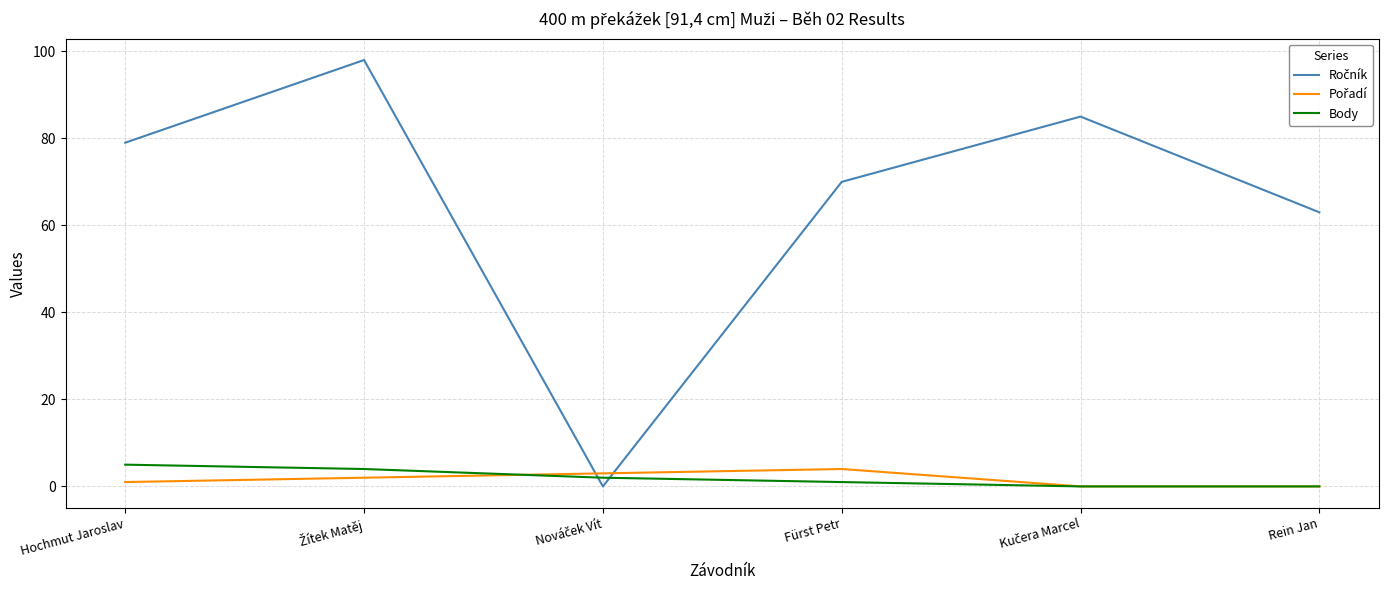

What is the maximum value shown in the chart?

98